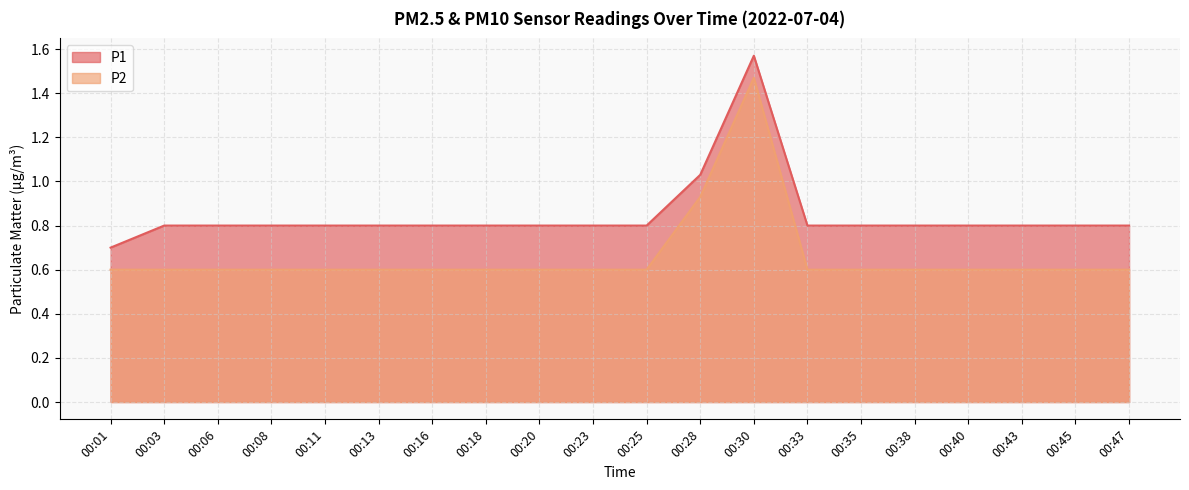

What is the approximate value of P1 at 00:11?

0.8